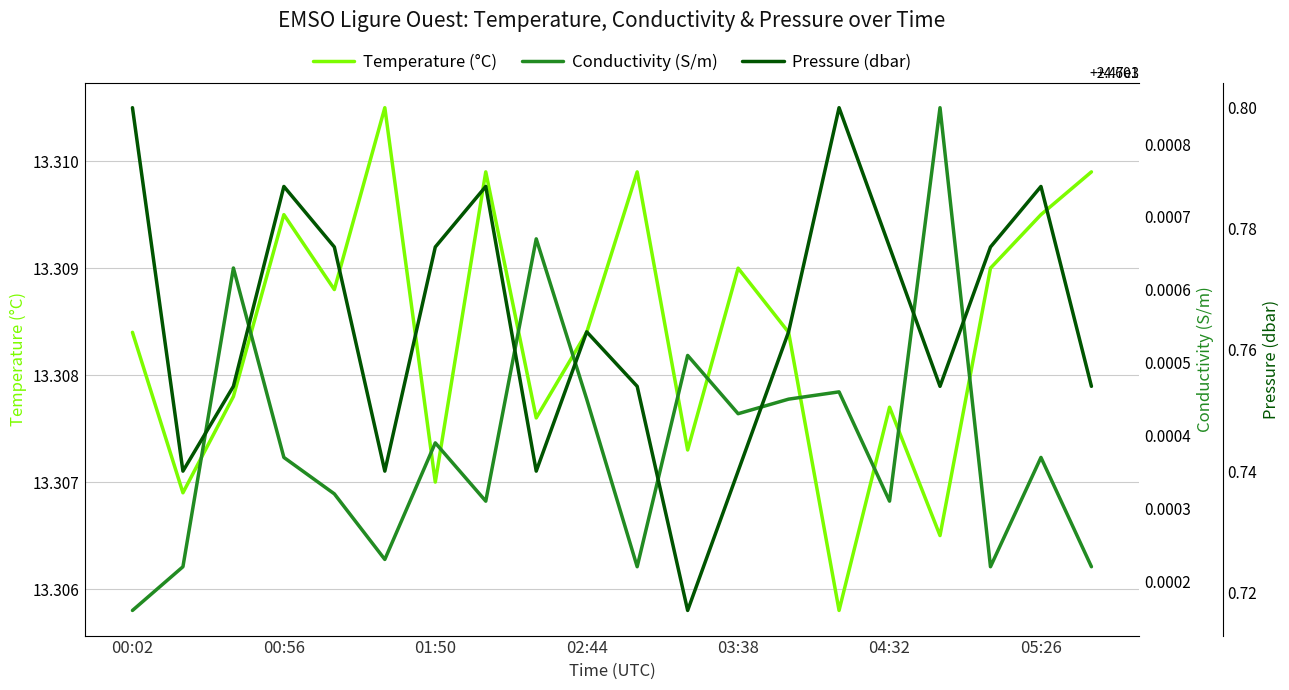

True or false: Conductivity (S/m) has more than 1 points higher than both neighbors.

True